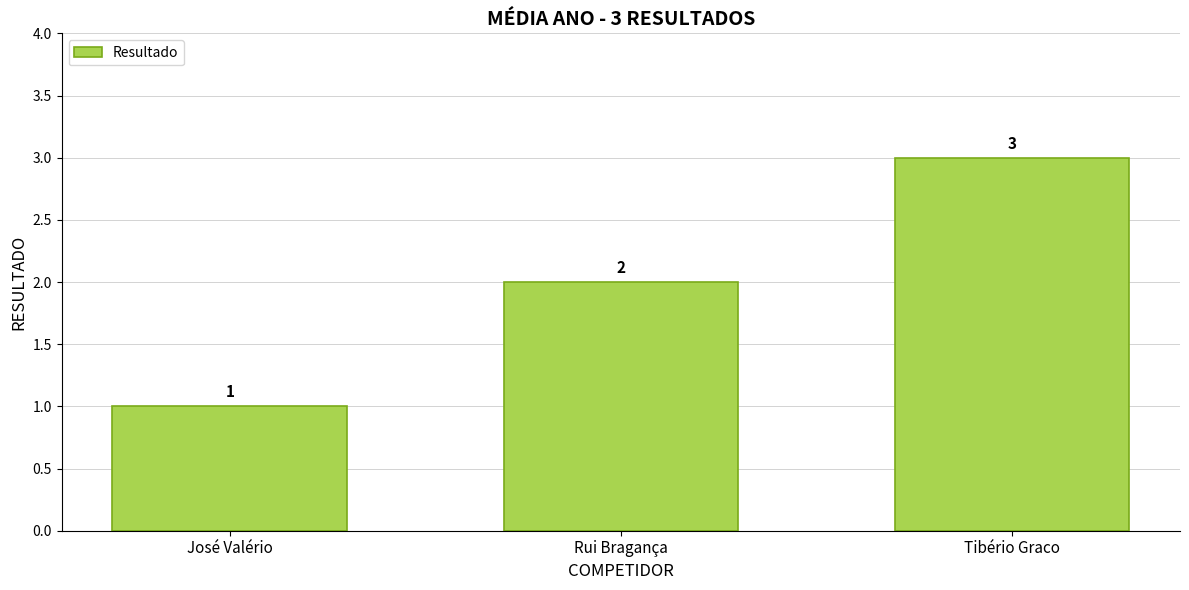

What is the label of the 1st bar from the left?

José Valério